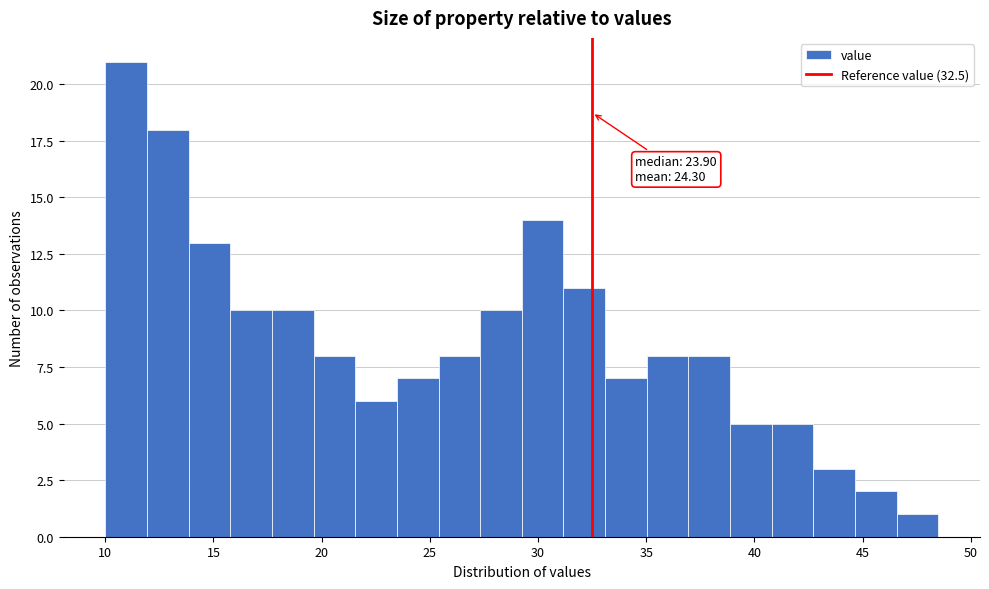

Around what value on the x-axis is the tallest bar? Give the approximate position of its centre, as read against the axis.

11.0